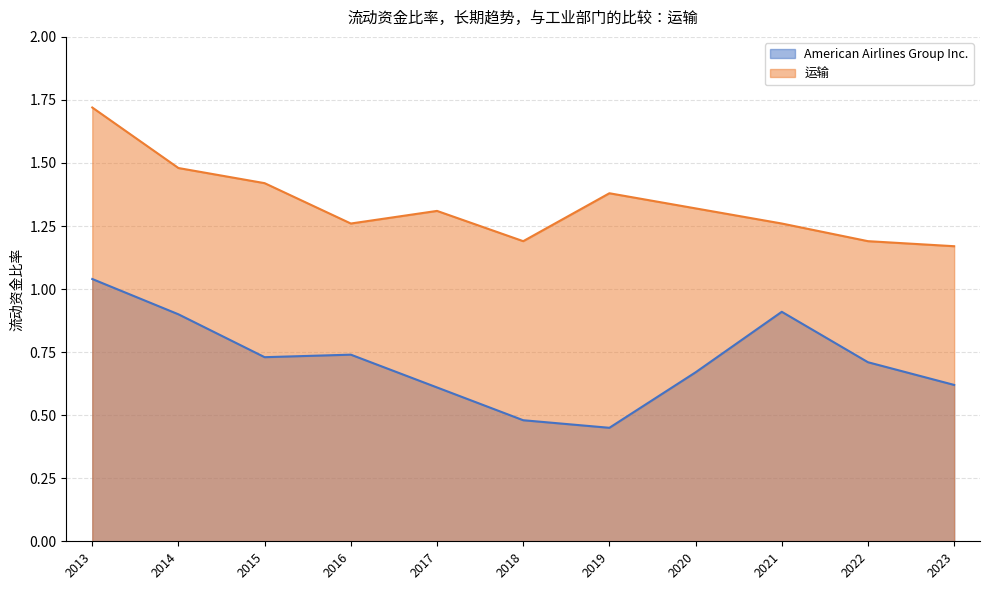

The value of 运输 at 2022 is 1.2. True or false?

True